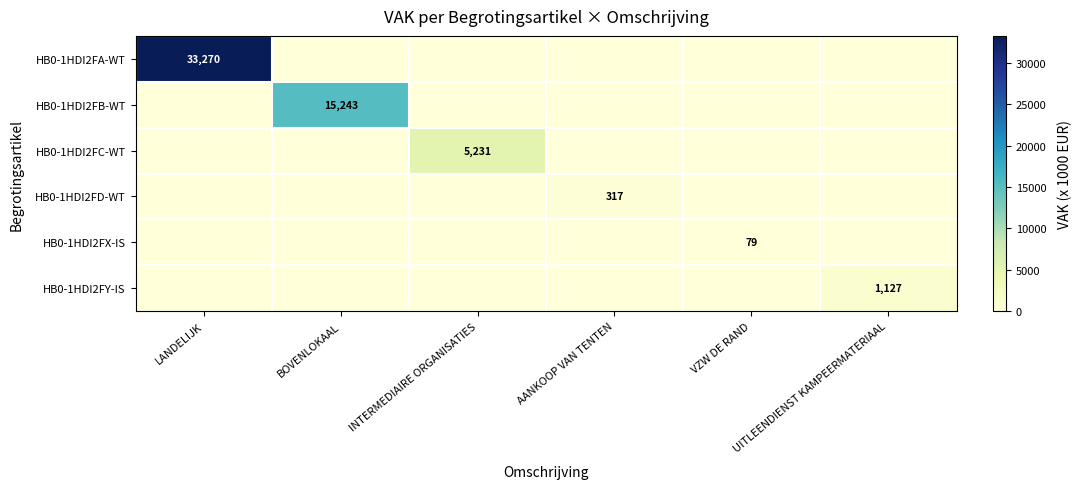

Is the value of HB0-1HDI2FY-IS at INTERMEDIAIRE ORGANISATIES greater than the value of HB0-1HDI2FB-WT at AANKOOP VAN TENTEN?

No